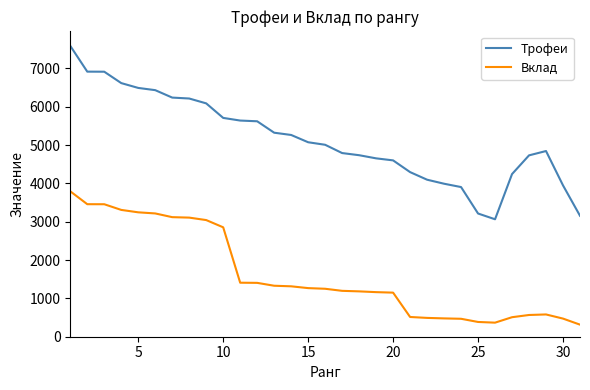

What is the difference between the second highest and second lowest values in the Вклад series?

3090